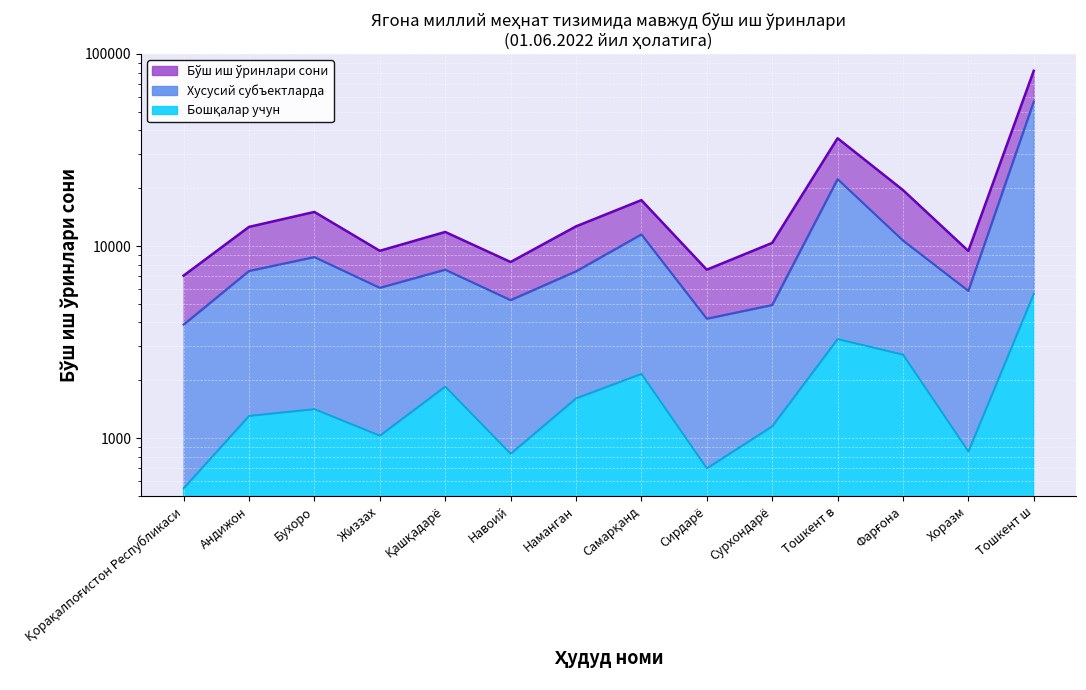

Between Жиззах and Наманган, which series saw the biggest shift?

Бўш иш ўринлари сони